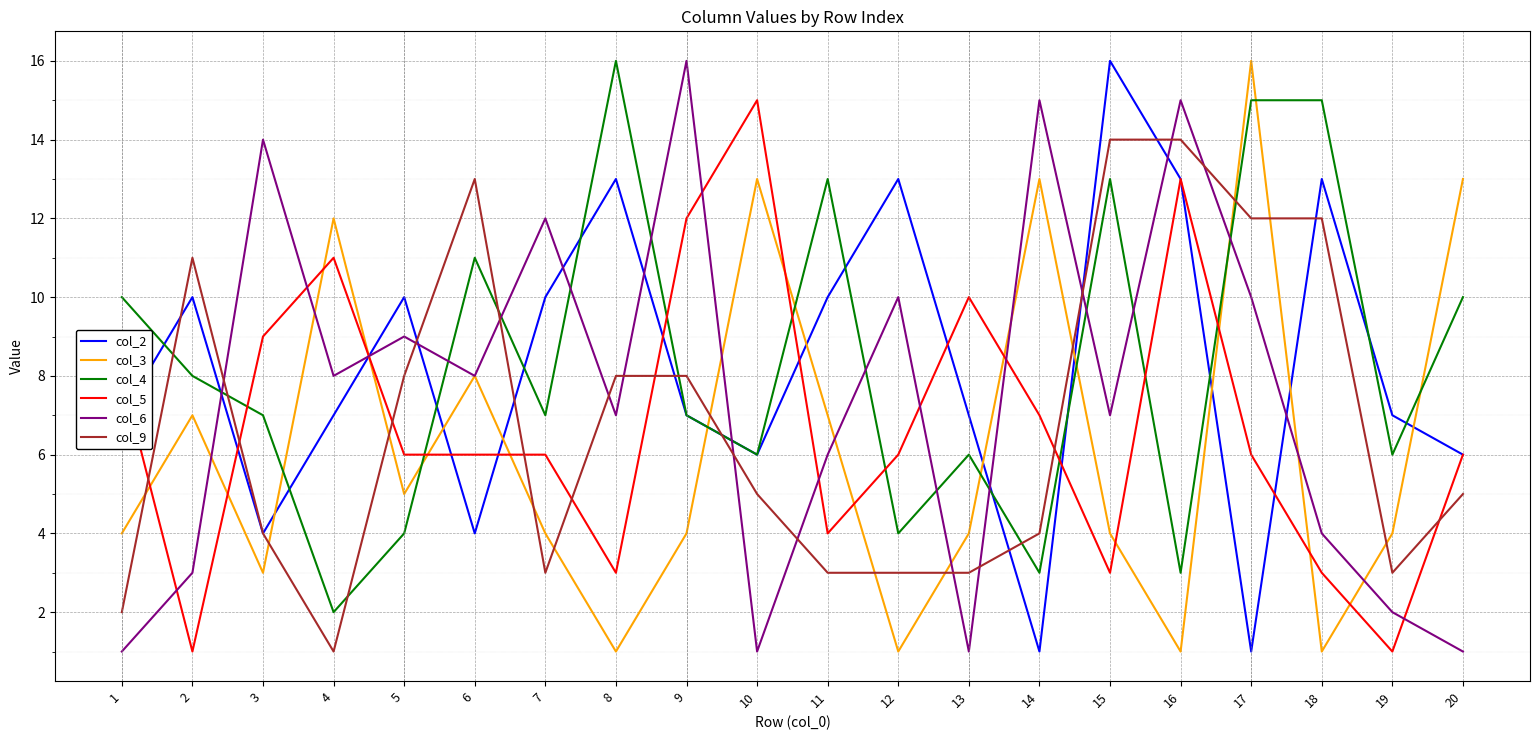

Which series changed the most between 13 and 14?

col_6